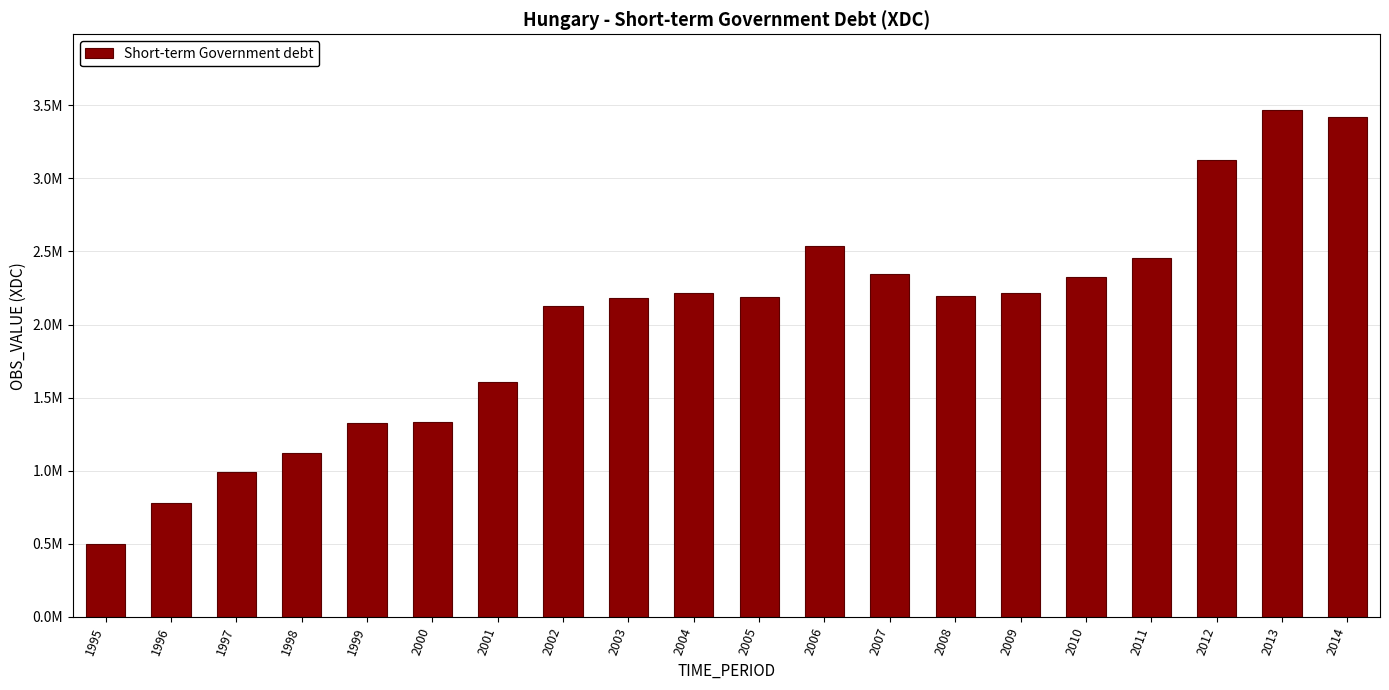

List the labels in order of value, largest first.

2013, 2014, 2012, 2006, 2011, 2007, 2010, 2009, 2004, 2008, 2005, 2003, 2002, 2001, 2000, 1999, 1998, 1997, 1996, 1995